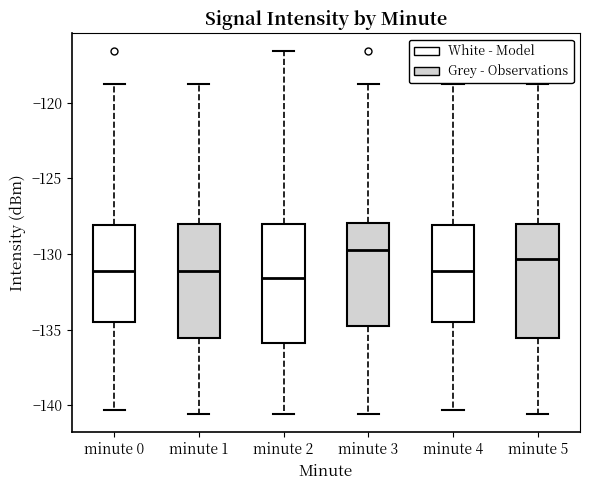

Reading left to right, read every box against the y-axis: the position of its median line, the range the box covers, and the ends of its whiskers. The values are not printed on the chart, so give them approximately, as read against the axis.

minute 0: median -131.0, box -134.5 to -128.0, whiskers -140.5 to -119.0
minute 1: median -131.0, box -135.5 to -128.0, whiskers -140.5 to -119.0
minute 2: median -131.5, box -136.0 to -128.0, whiskers -140.5 to -116.5
minute 3: median -129.5, box -134.5 to -128.0, whiskers -140.5 to -119.0
minute 4: median -131.0, box -134.5 to -128.0, whiskers -140.5 to -119.0
minute 5: median -130.5, box -135.5 to -128.0, whiskers -140.5 to -119.0